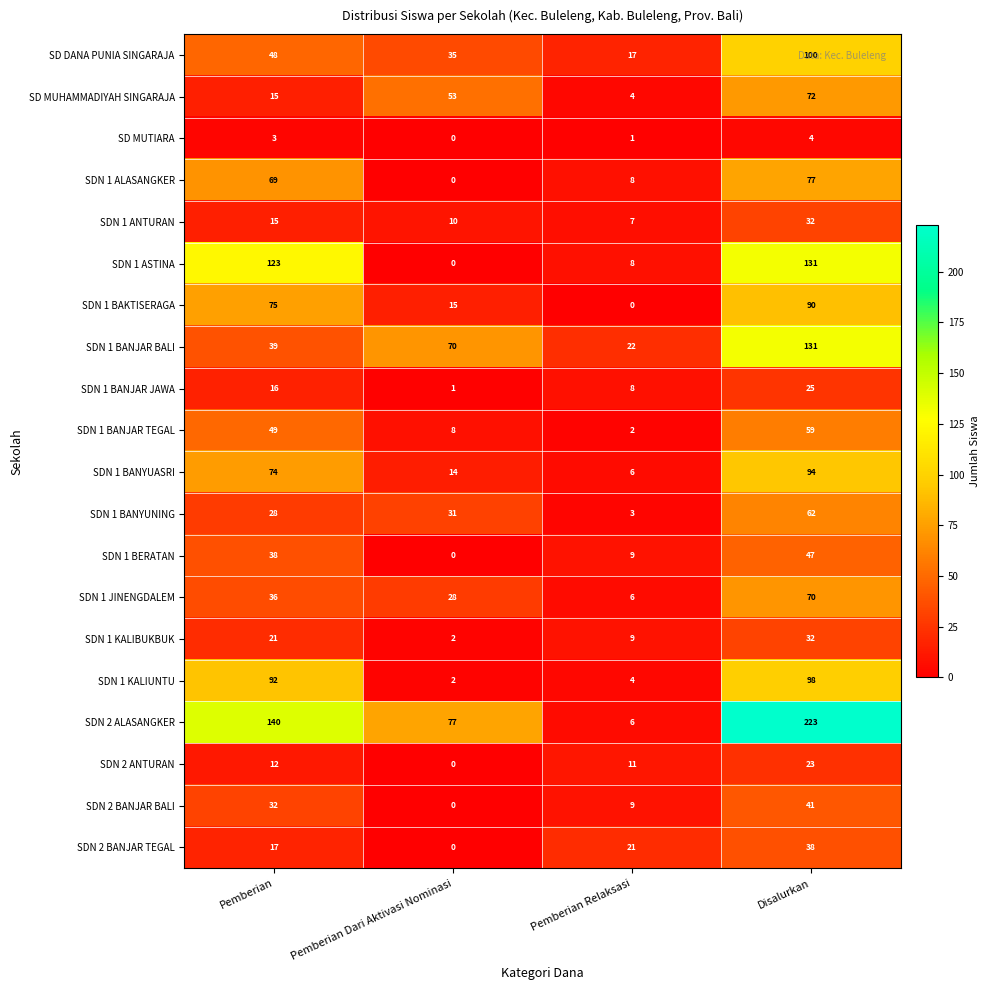

Which series has the largest range (max minus min)?

SDN 2 ALASANGKER